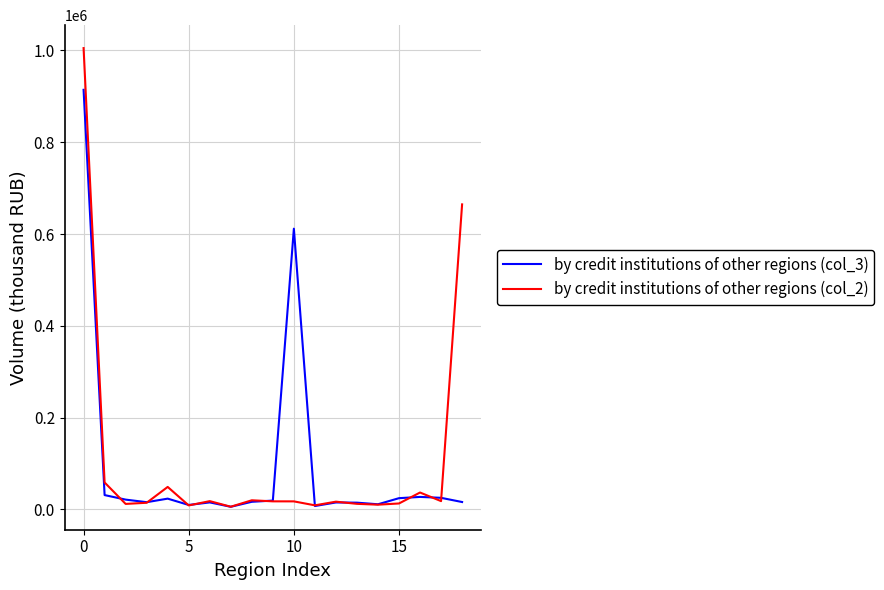

What is the smallest value displayed?

5877